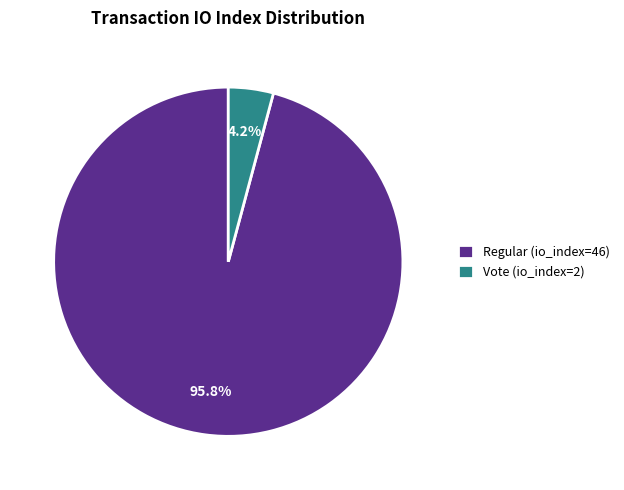

How many slices are in this pie chart?

2